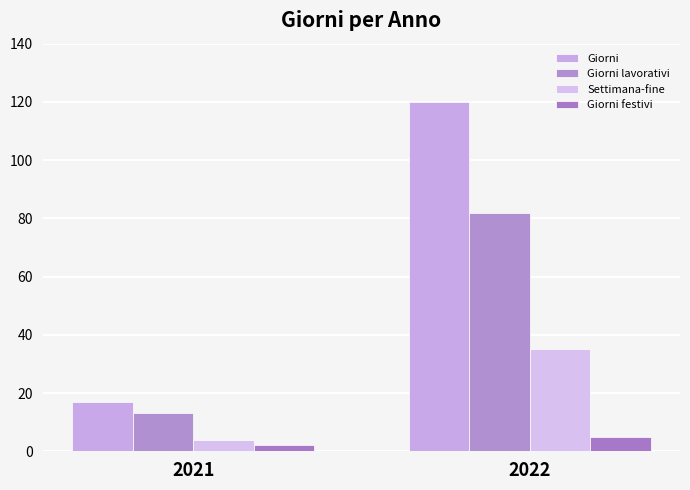

What is the difference between the highest and lowest values at 2022?

115